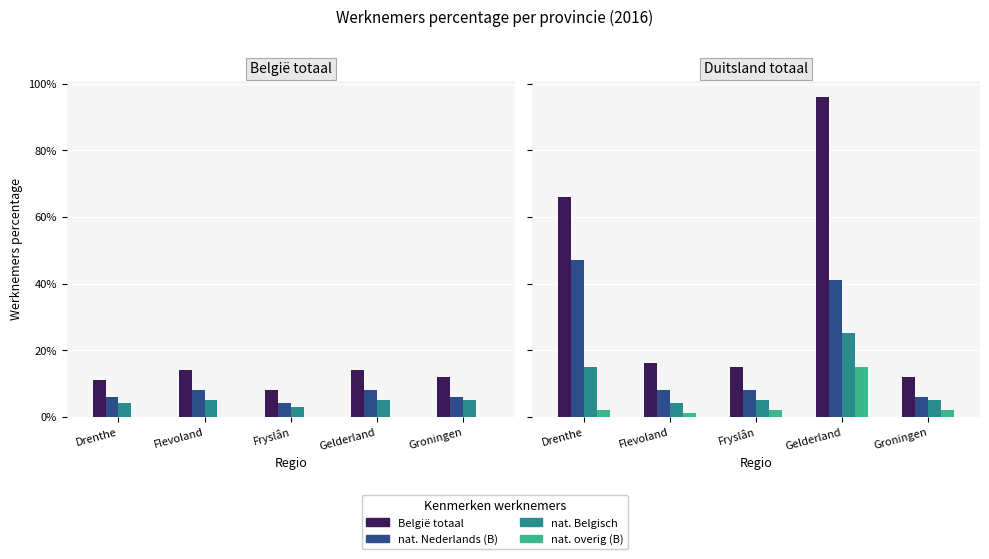

At which category is the sum across all series the highest?

Gelderland